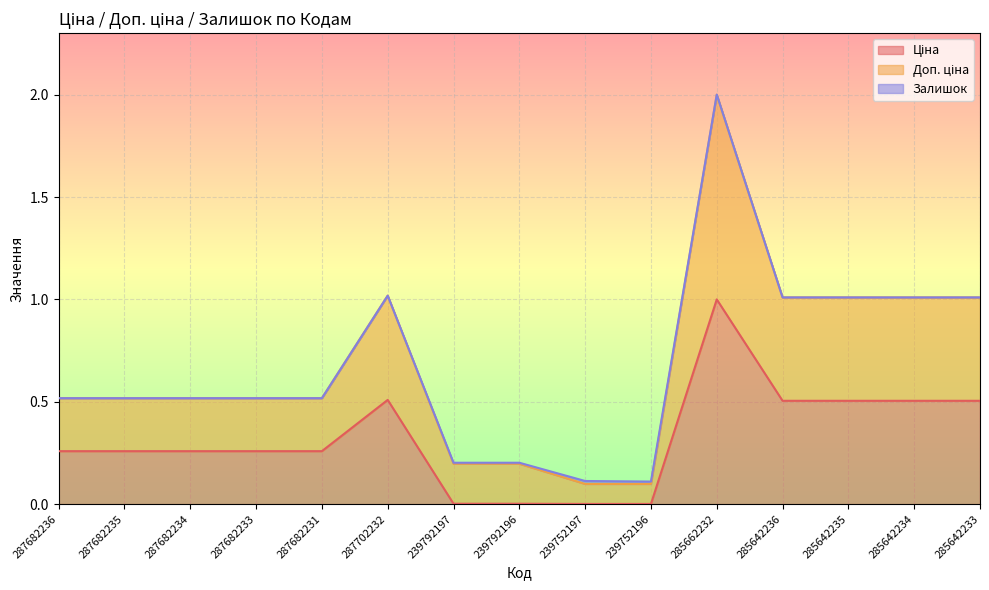

At which category is the sum across all series the highest?

285662232